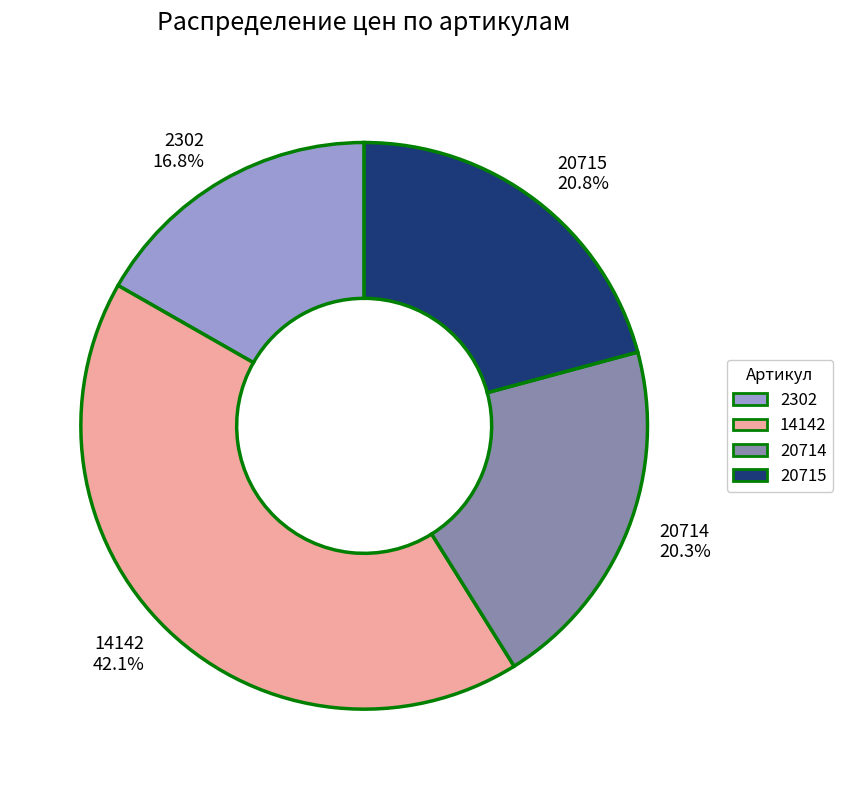

What is the total percentage of 20715 and 20714?

41.1%